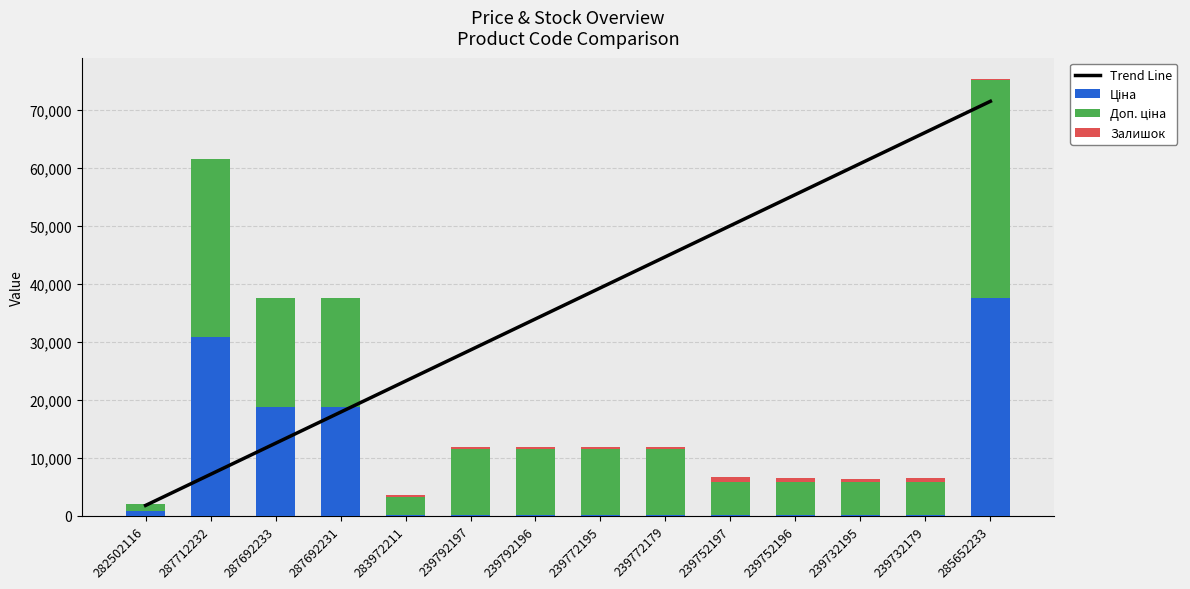

What is the difference between the Доп. ціна values at 287692231 and 283972211?

15591.8